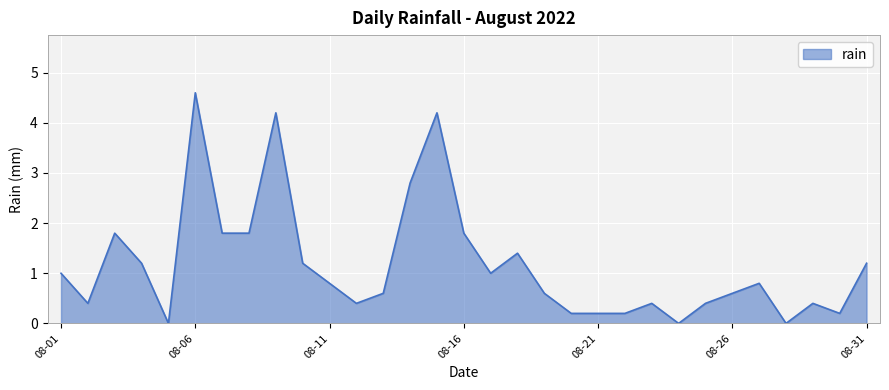

How many lines are shown in the chart?

1